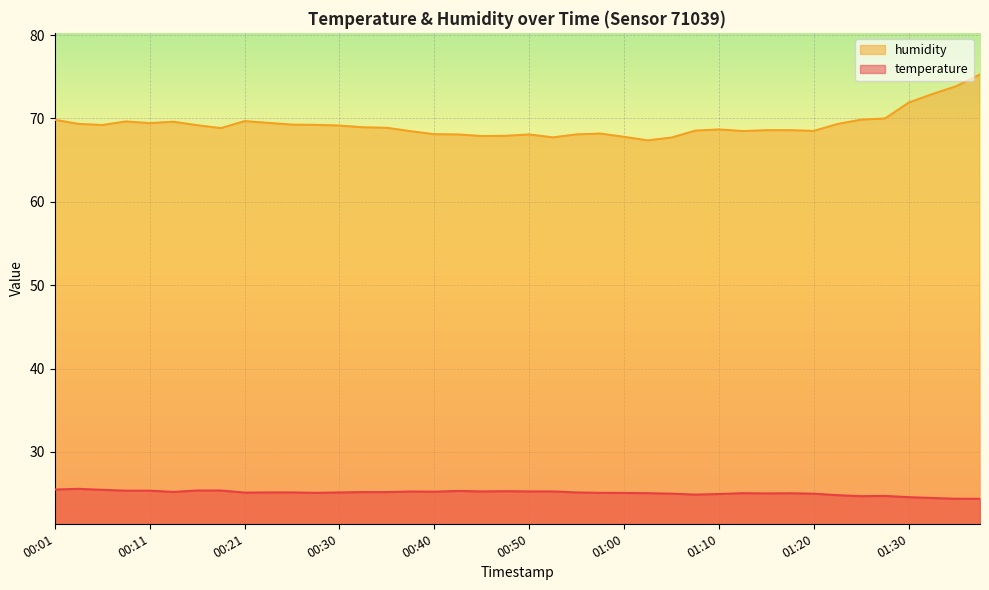

The temperature series shows 12.6 at 01:27. True or false?

False